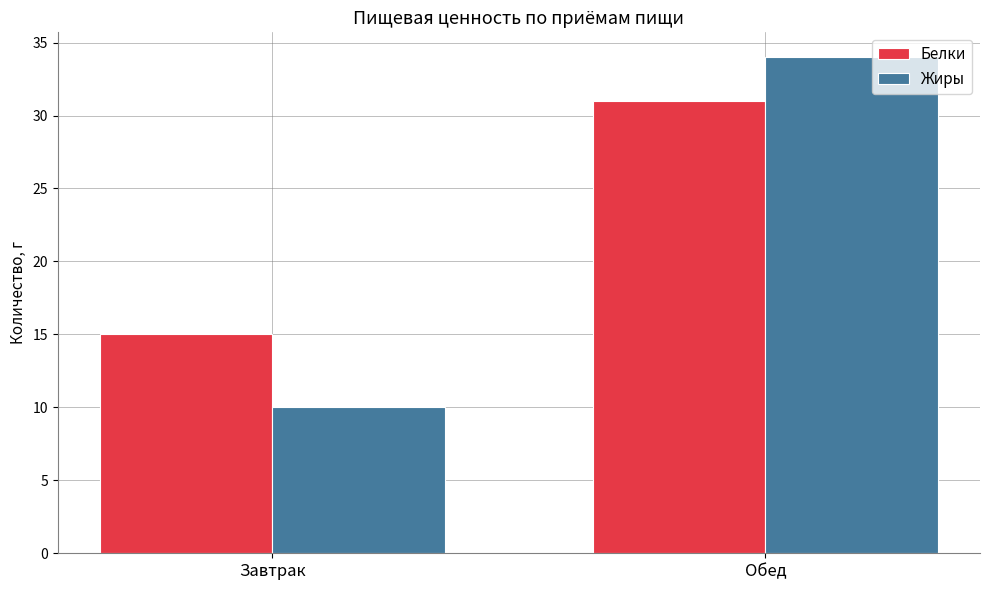

Reading left to right, transcribe all the data shown in this chart.

Белки: 15	31
Жиры: 10	34